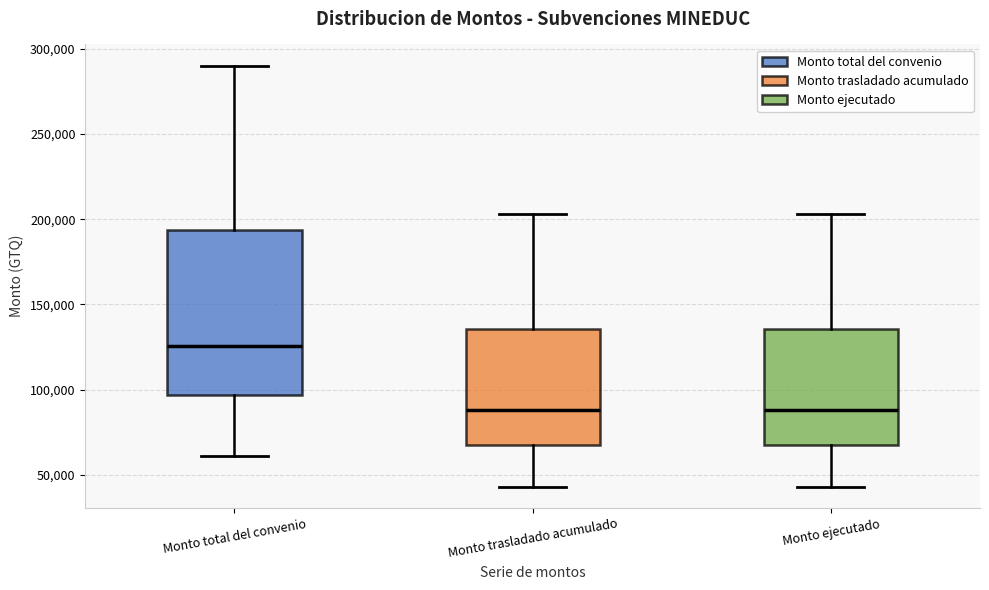

Where does the upper whisker of the box for Monto ejecutado end on the y-axis? The values are not printed on the chart, so give them approximately, as read against the axis.

205000